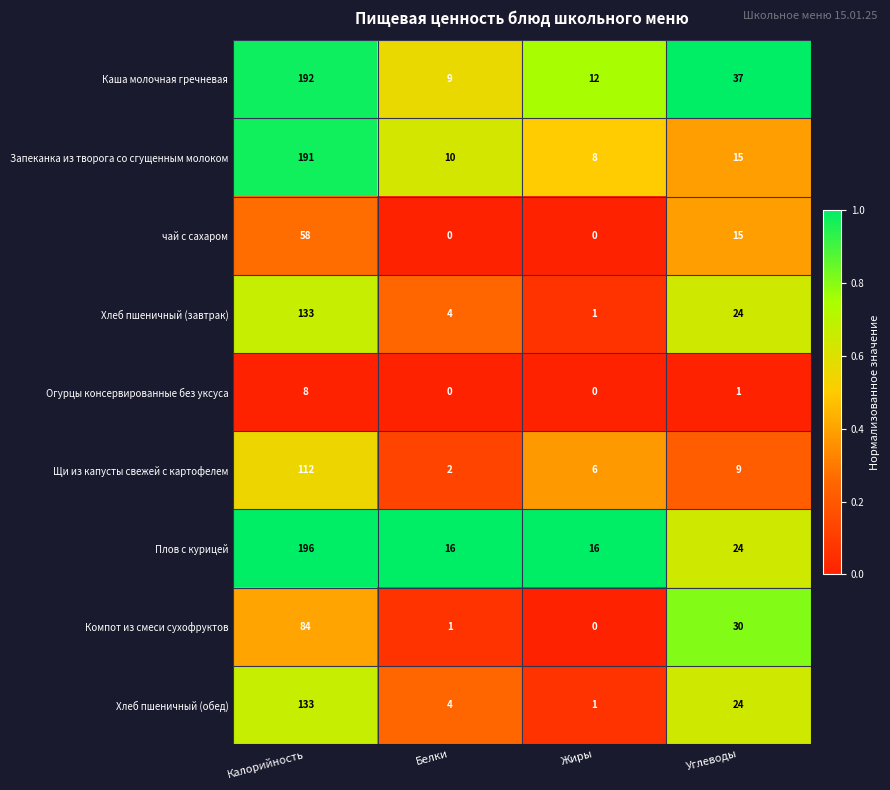

List the labels in order of Компот из смеси сухофруктов value, smallest first.

Жиры, Белки, Углеводы, Калорийность